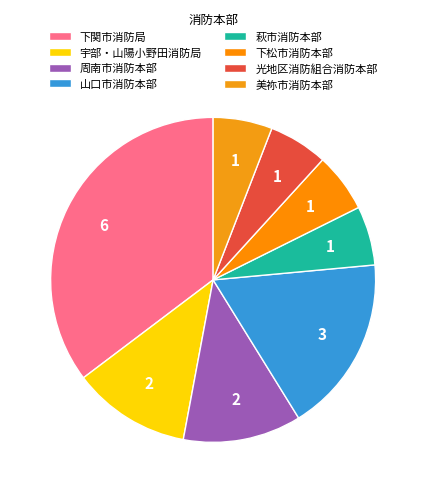

How many slices are in this pie chart?

8